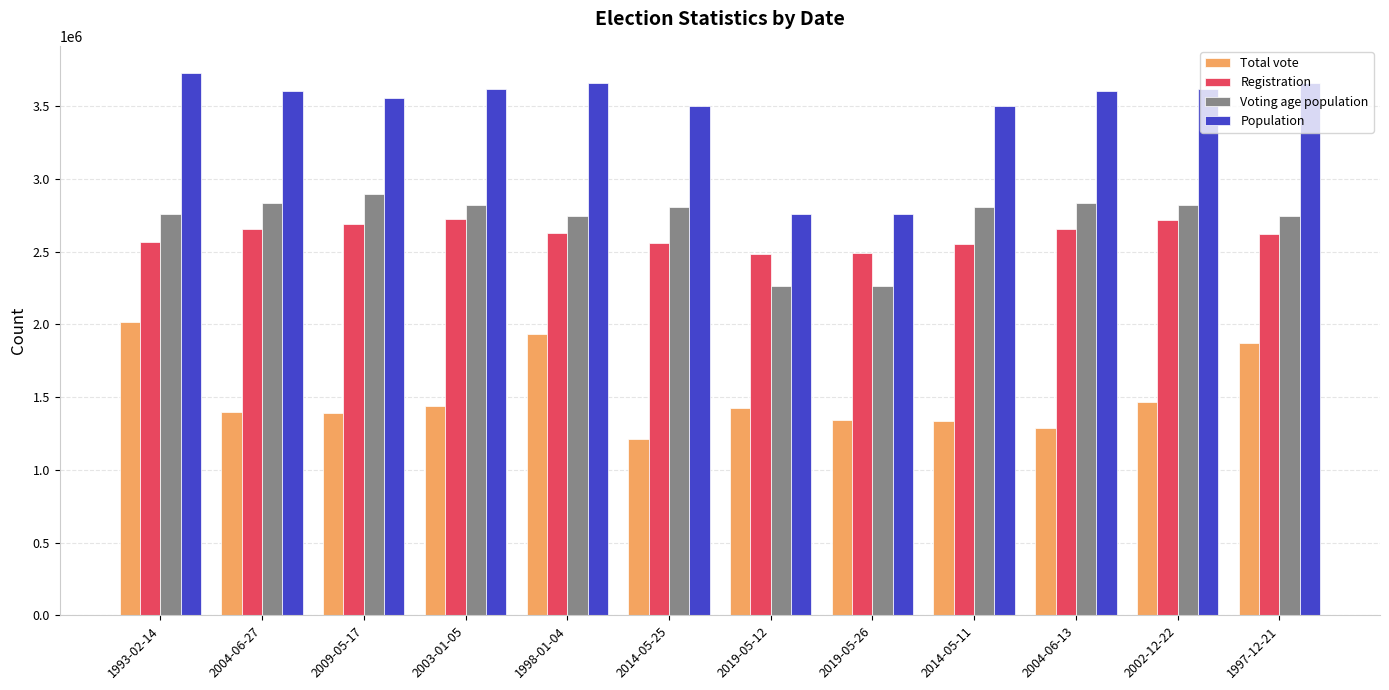

What is the label of the 7th bar from the left?

2019-05-12